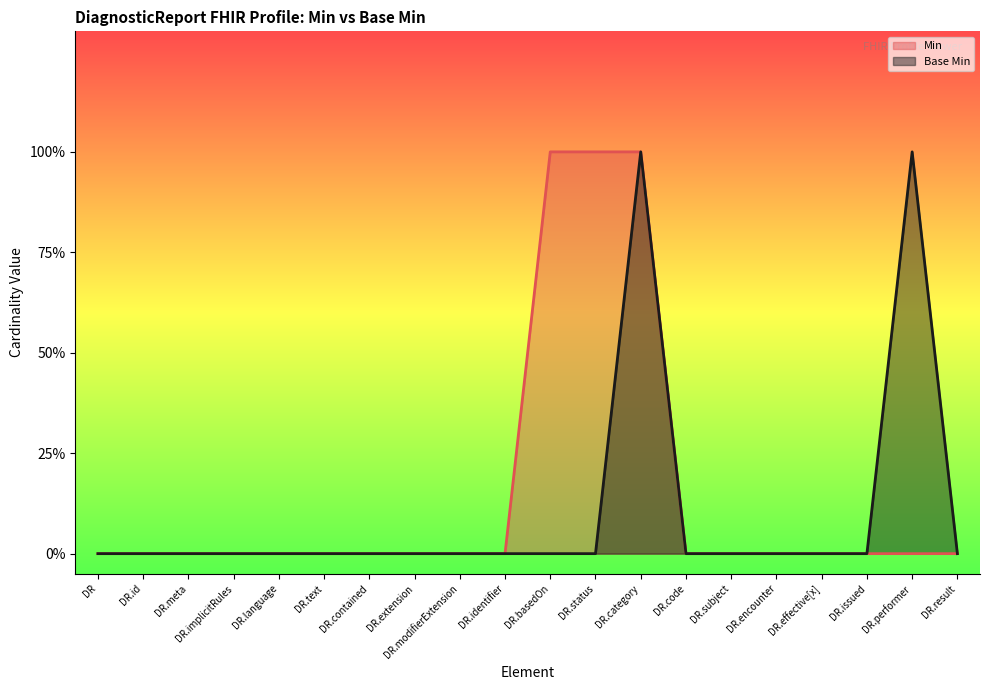

Between DR.identifier and DR.code, which series saw the biggest shift?

Min